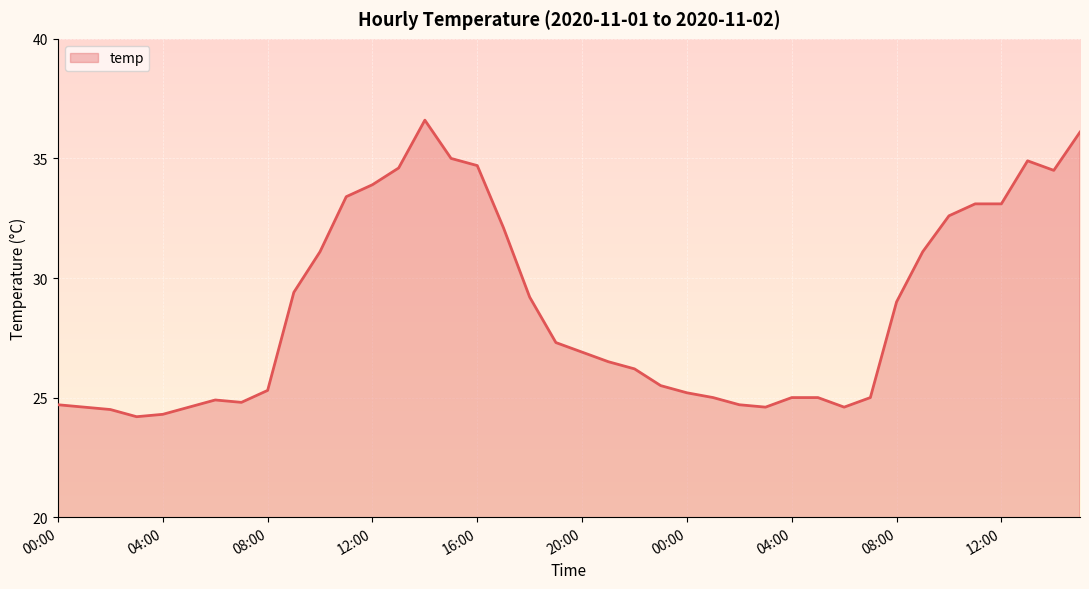

What is the maximum value shown in the chart?

36.6